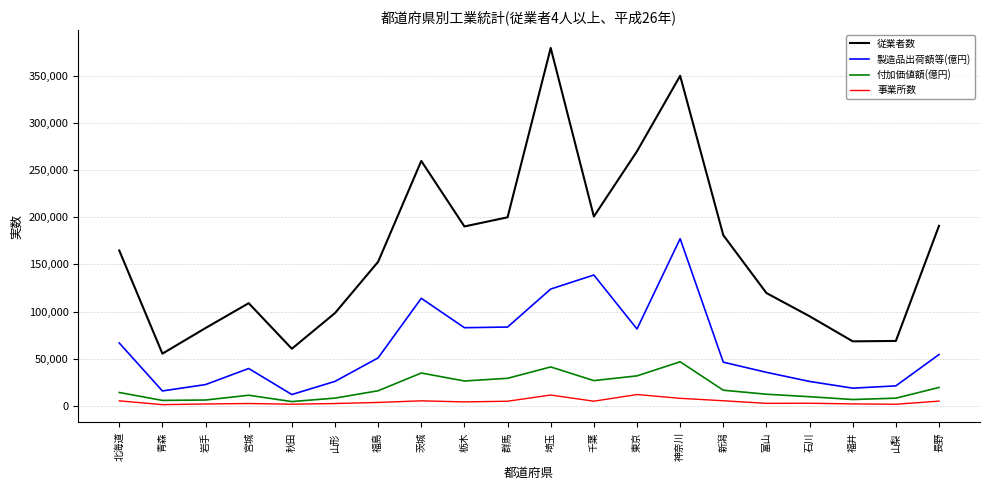

The 付加価値額(億円) series shows 46828.6 at 神奈川. True or false?

True